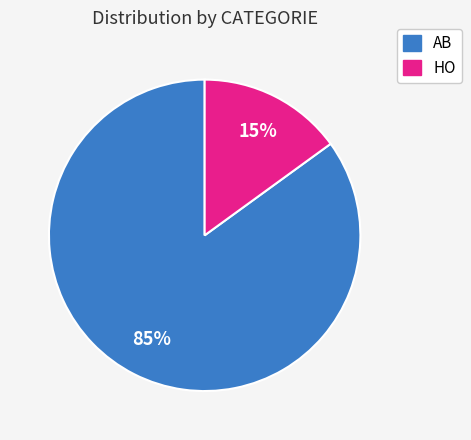

Between HO and AB, which is larger?

AB